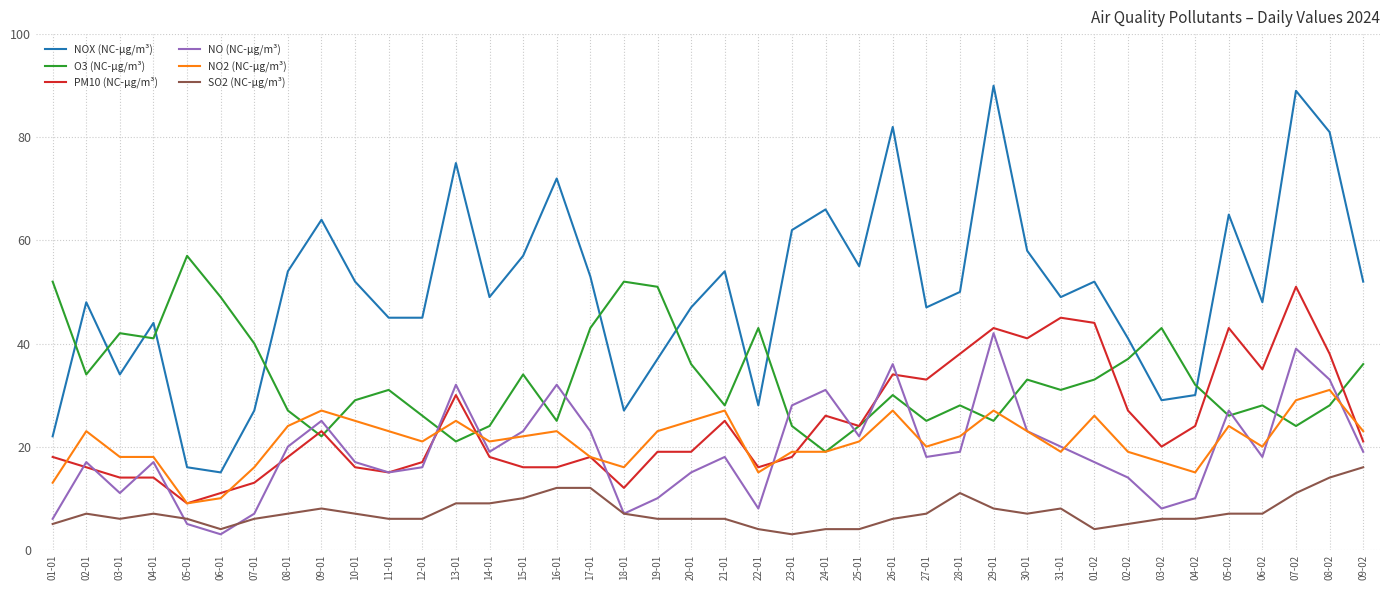

What position from the right is 02-02?

8